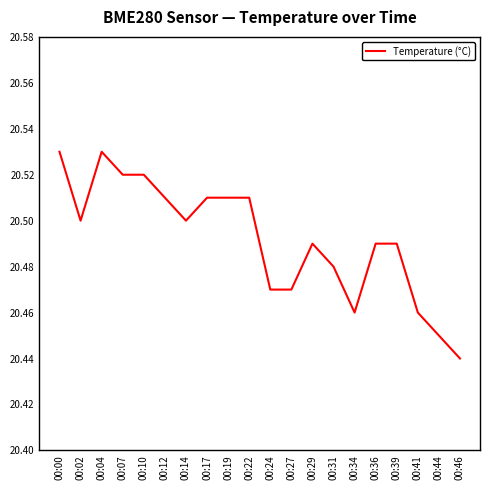

How many lines are shown in the chart?

1